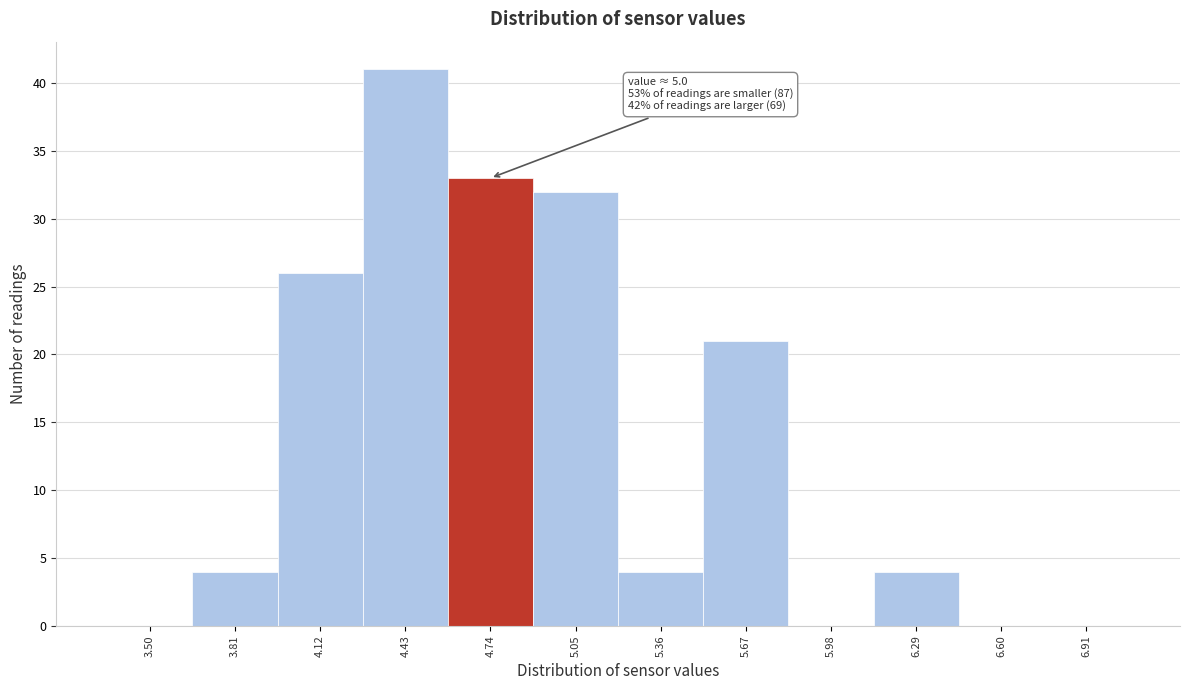

Reading left to right, list all the values displayed in this chart.

3.50=0	3.81=4	4.12=26	4.43=41	4.74=33	5.05=32	5.36=4	5.67=21	5.98=0	6.29=4	6.60=0	6.91=0